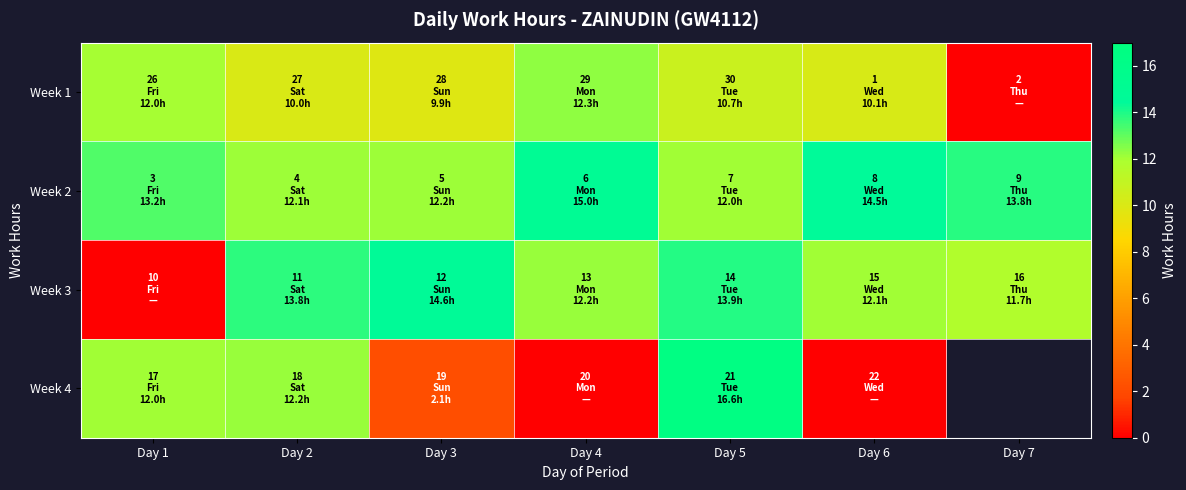

What is the total value across all series at Day 5?

53.2